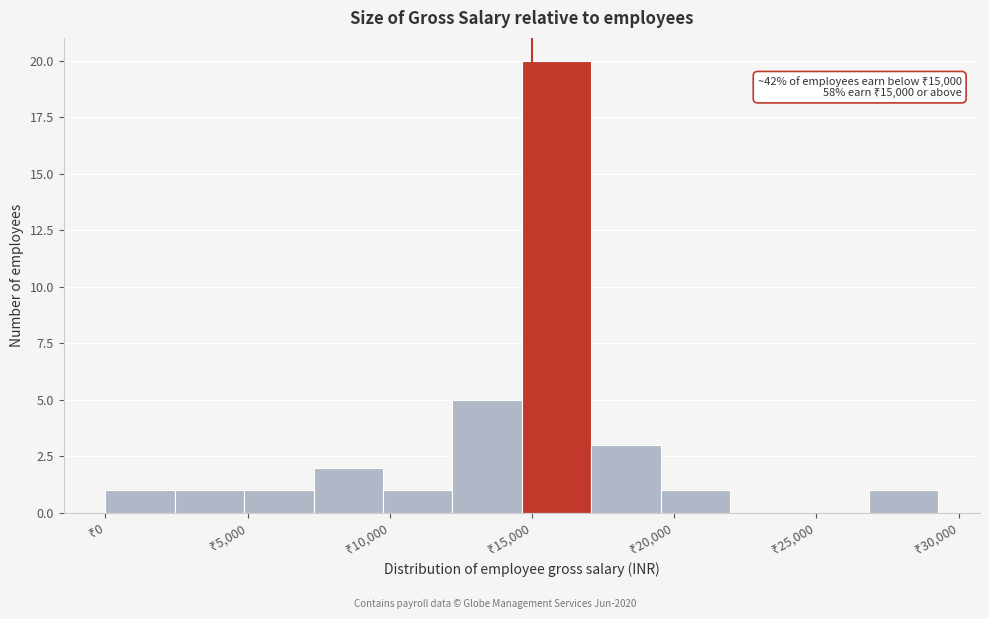

Which range on the x-axis has the tallest bar?

14500 to 17000